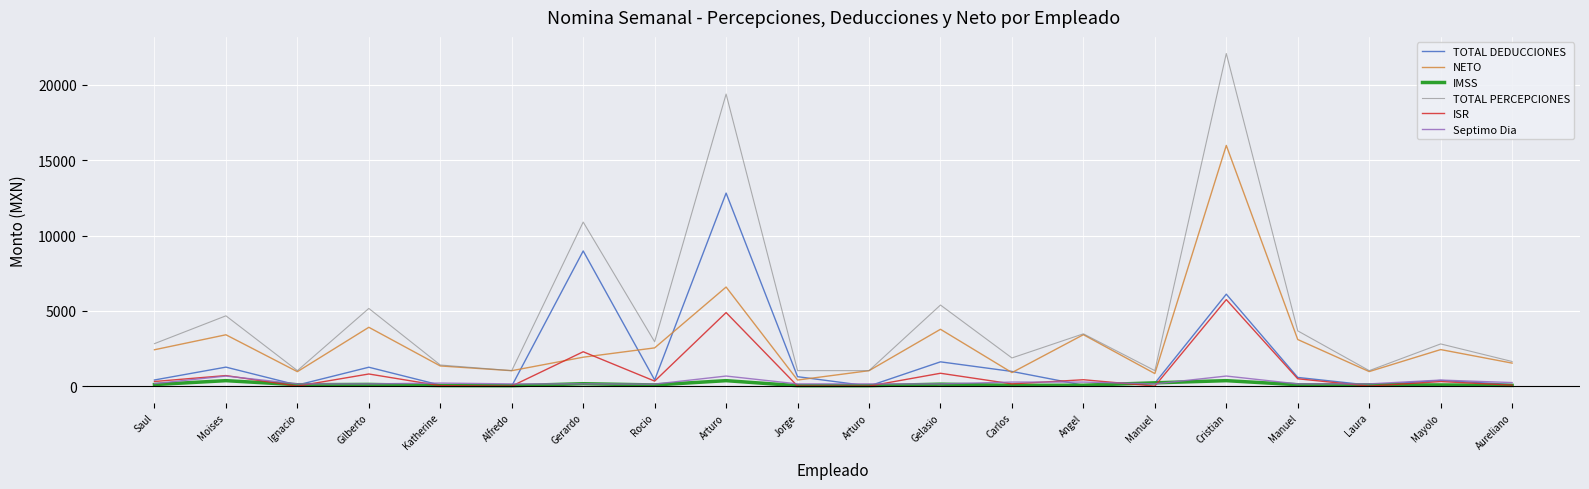

At which category does TOTAL DEDUCCIONES reach its first local valley?

Ignacio